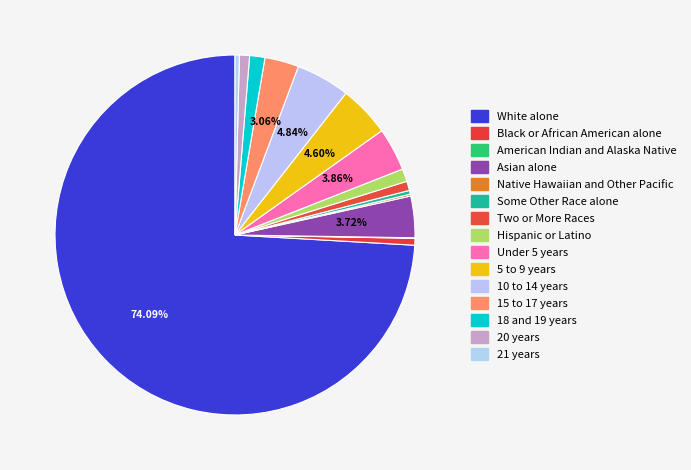

To the nearest percent, what portion does 20 years represent?

1%